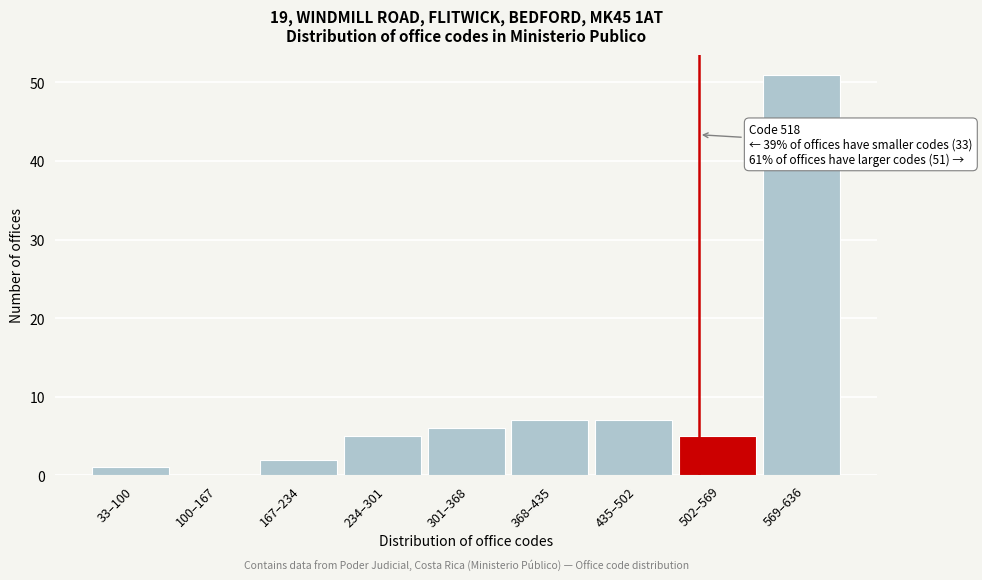

Reading left to right, list all the values displayed in this chart.

33–100=1	100–167=0	167–234=2	234–301=5	301–368=6	368–435=7	435–502=7	502–569=5	569–636=51